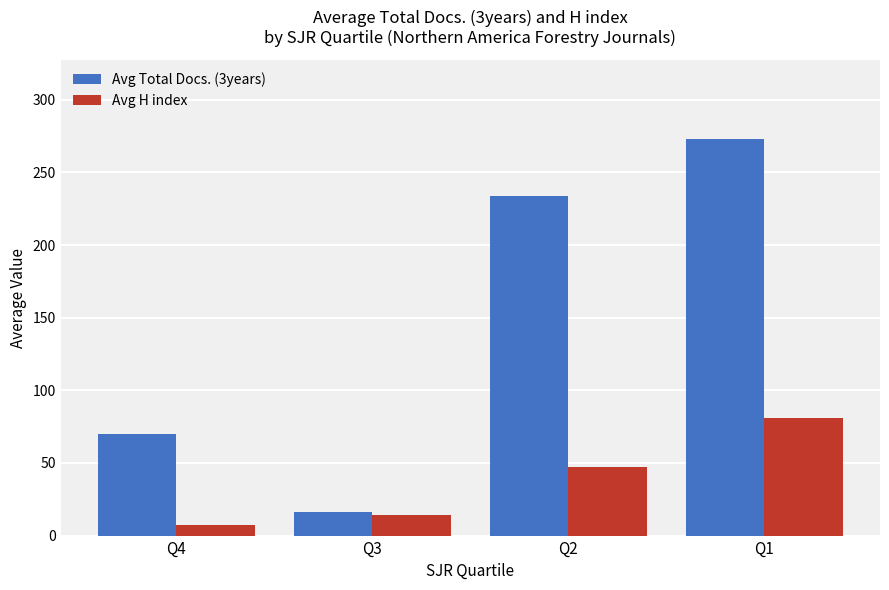

What are all the series names shown in the legend?

Avg Total Docs. (3years), Avg H index